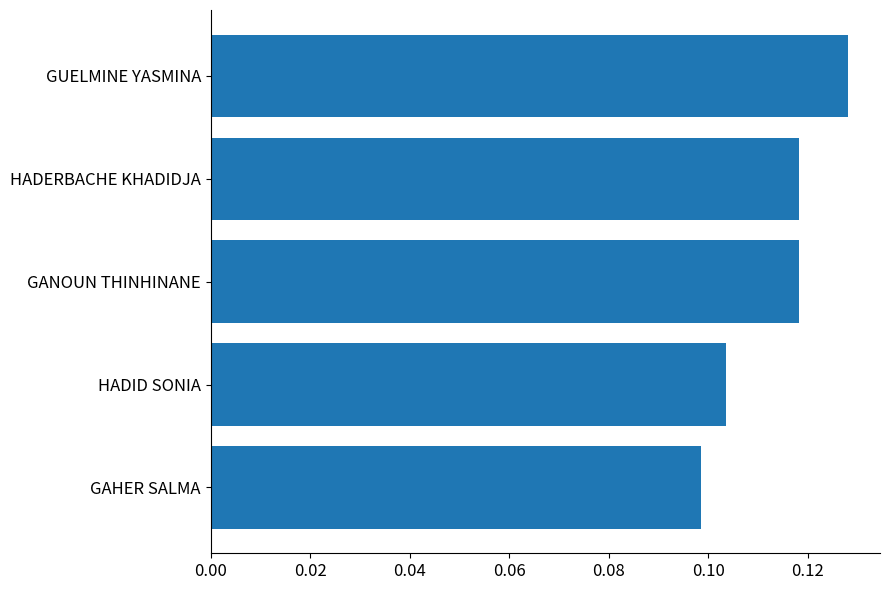

Is it true that the value at GANOUN THINHINANE is 0.2?

False